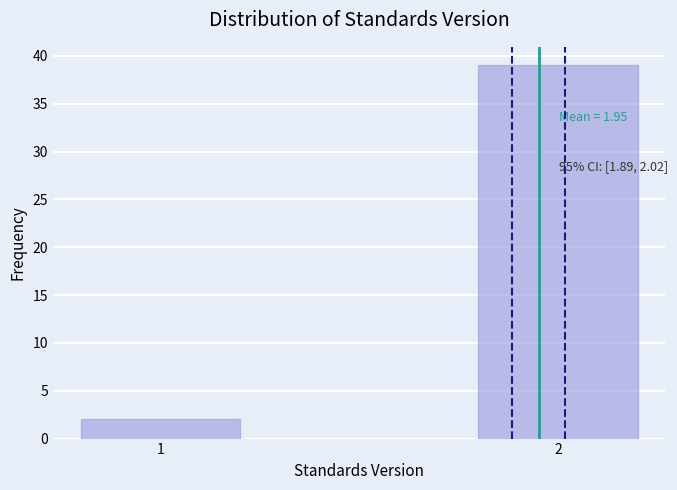

Reading right to left, list all the values displayed in this chart.

39	2